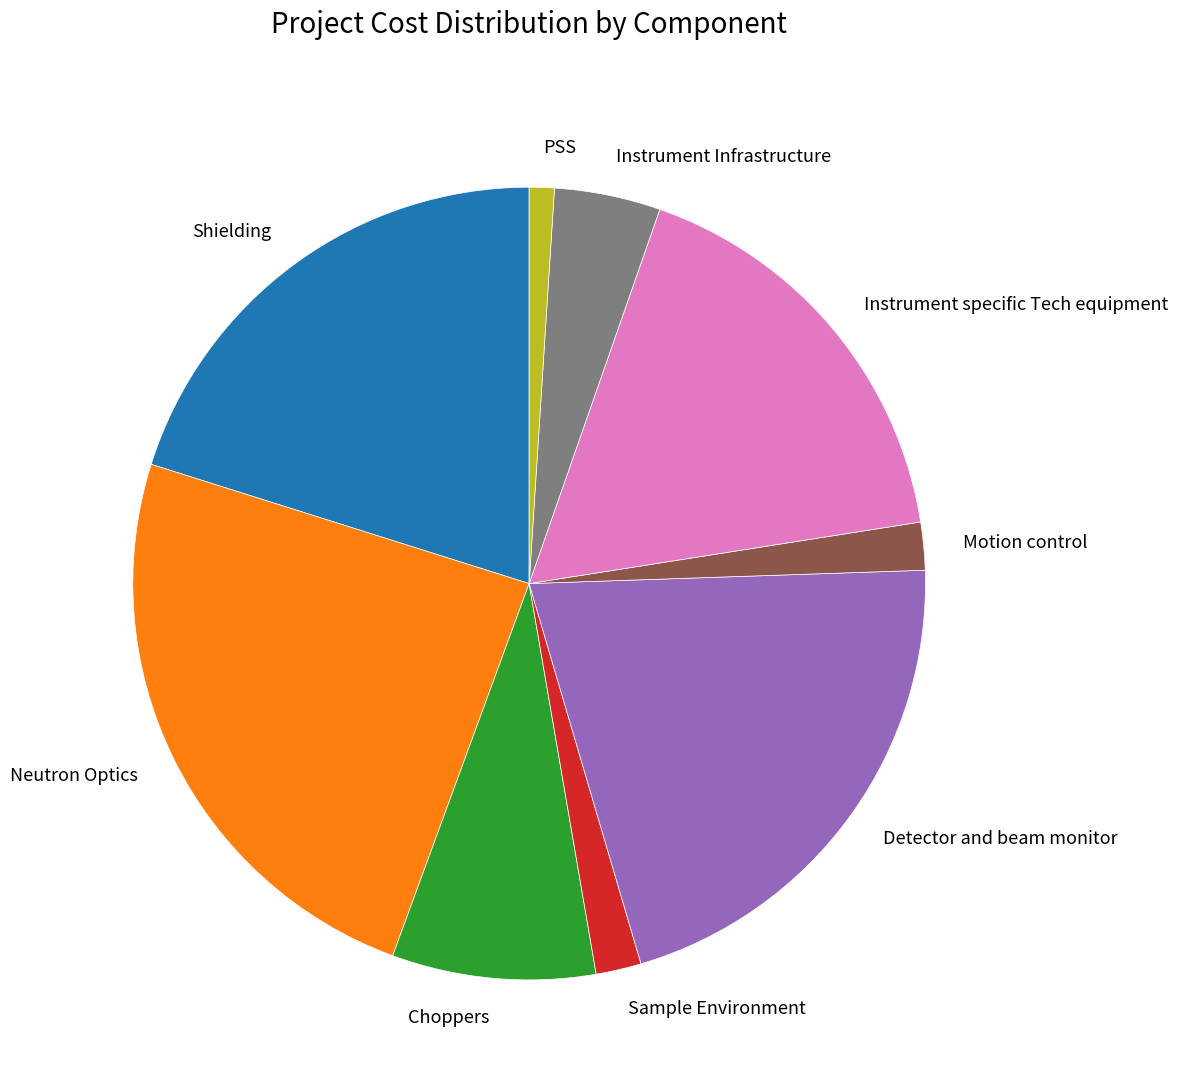

How many segments does this pie chart have?

9